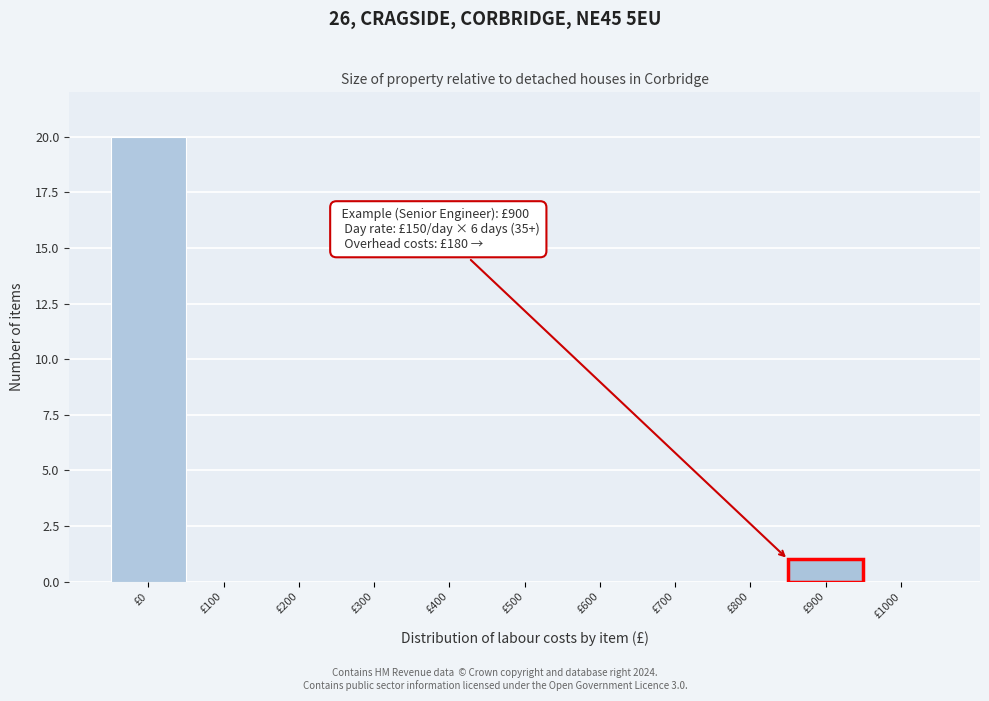

Reading right to left, what are all the values shown in this chart?

£1000=0	£900=1	£800=0	£700=0	£600=0	£500=0	£400=0	£300=0	£200=0	£100=0	£0=20